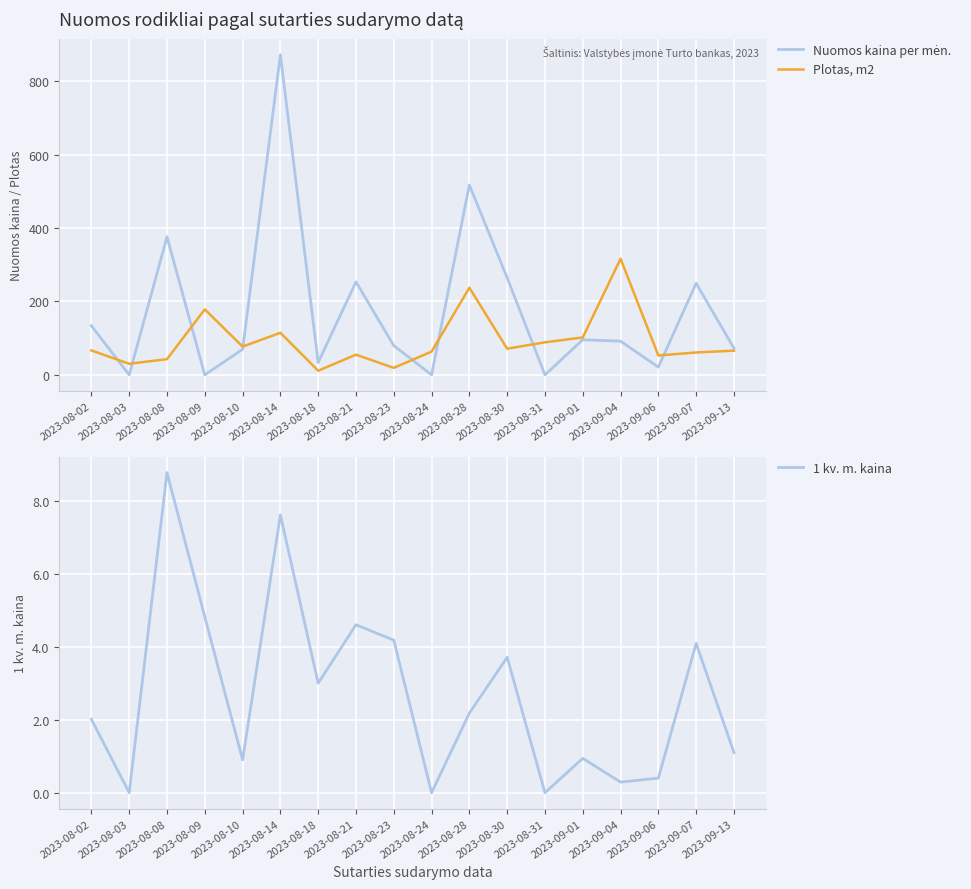

Between 2023-08-18 and 2023-08-10, which is larger?

2023-08-10